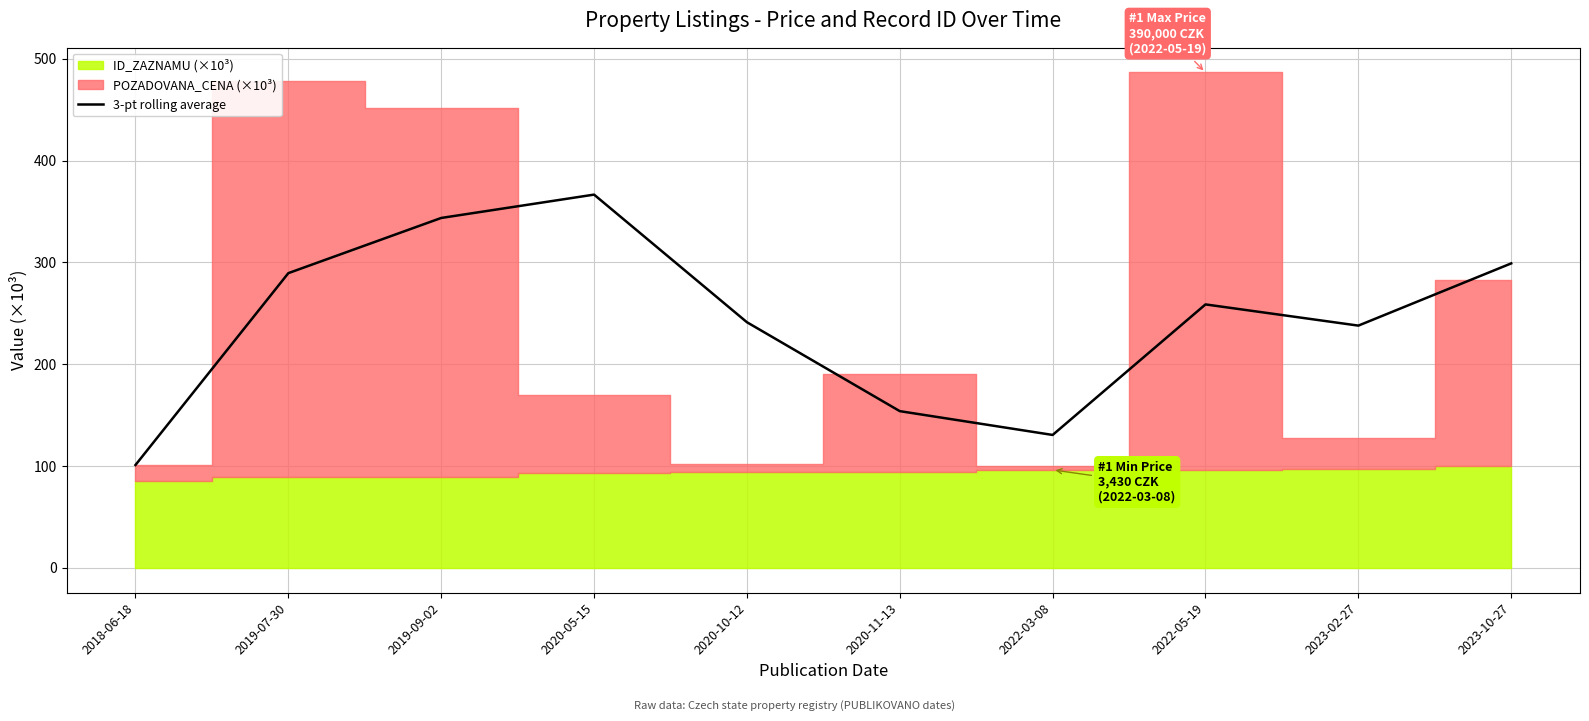

True or false: the data shows 153.9 at 2020-11-13.

True